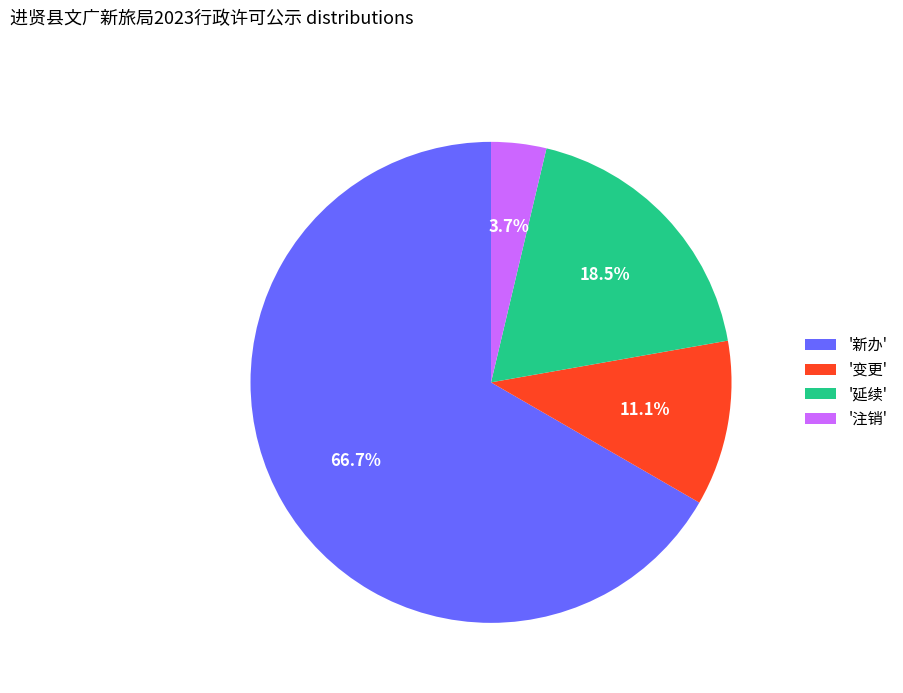

Do '注销' and '新办' together represent more than half of the pie?

Yes